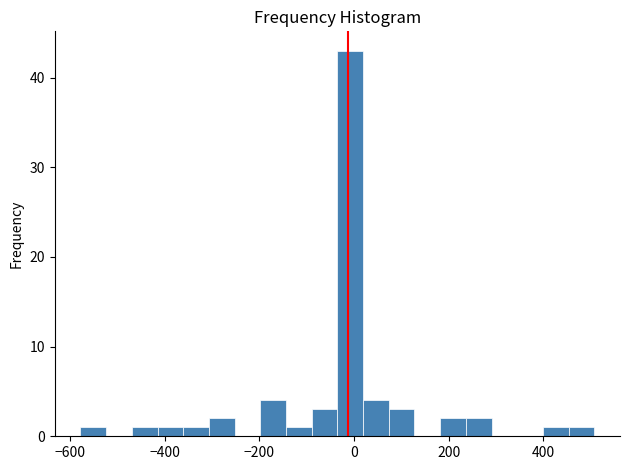

Around what value on the x-axis is the tallest bar? Give the approximate position of its centre, as read against the axis.

0